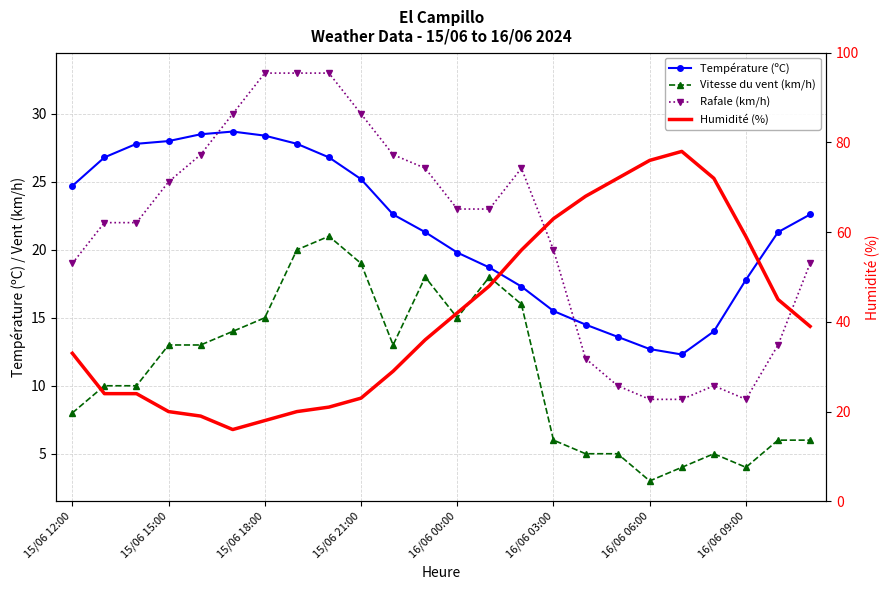

Which series has the largest total across all categories?

Humidité (%)